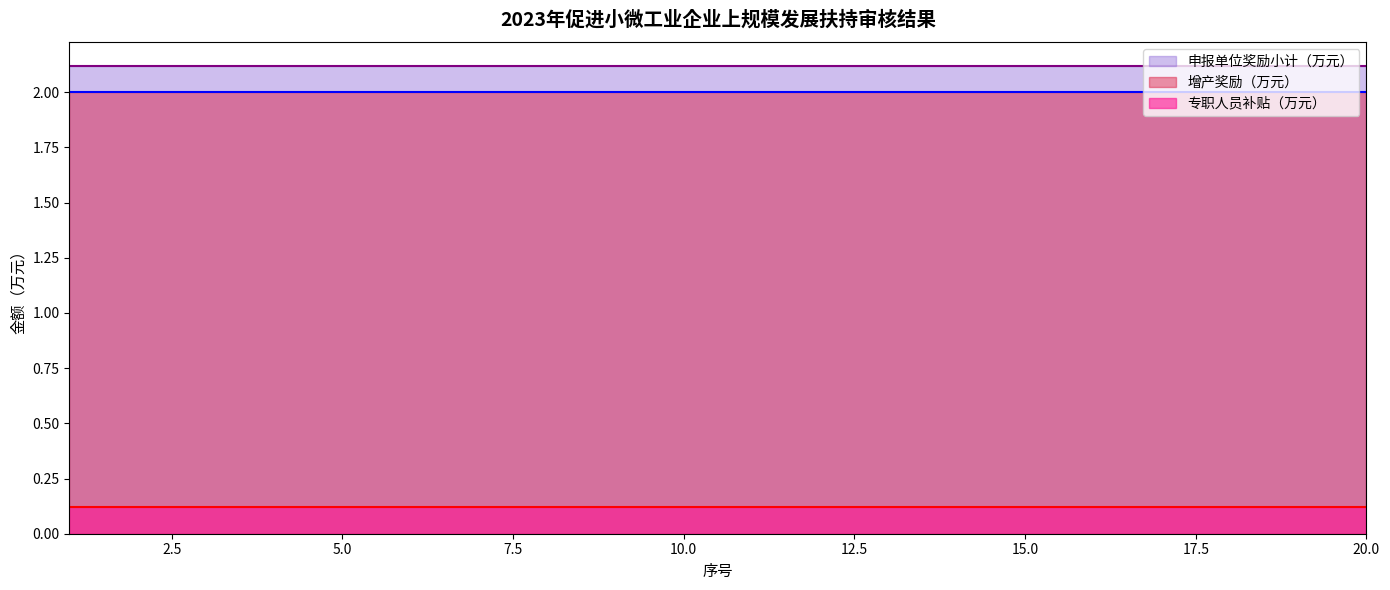

What is the value of the 专职人员补贴（万元） point at the 5th from the left?

0.1